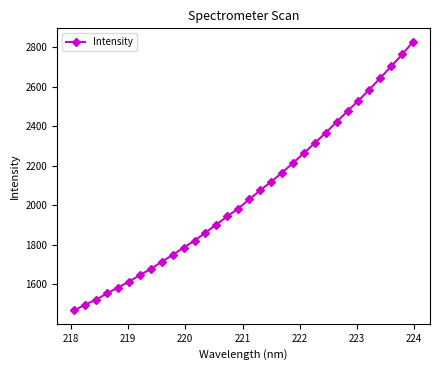

What is the difference between the maximum and second lowest values?

1329.5